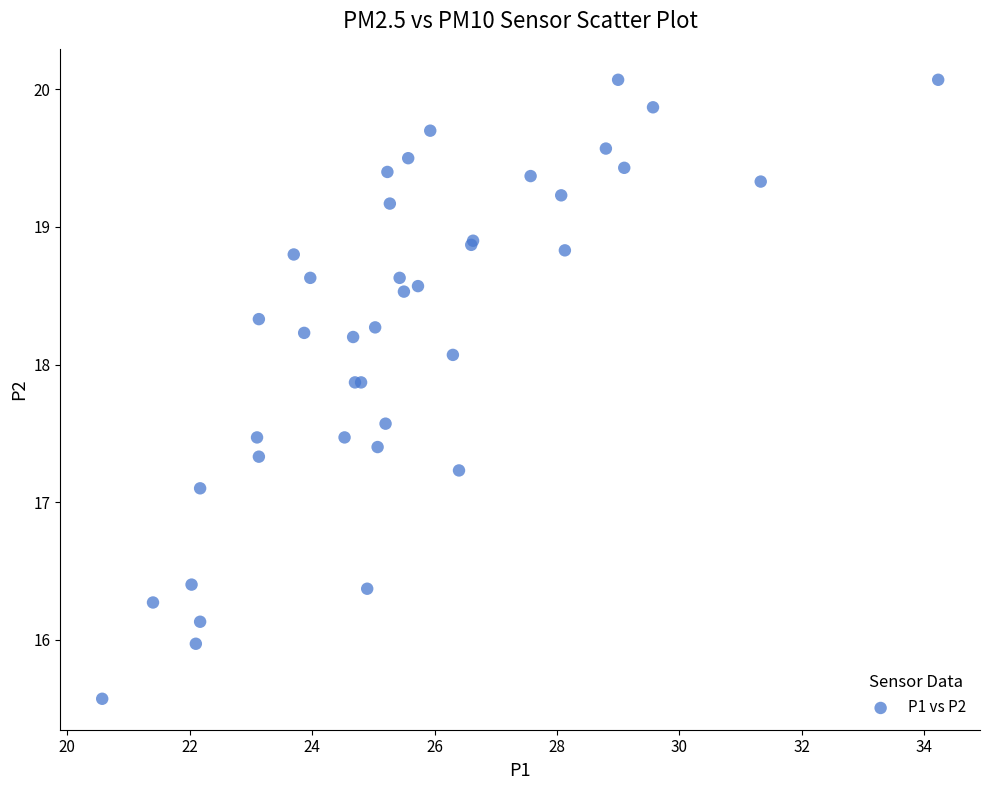

What Y value in the scatter plot is closest to 17?

17.1